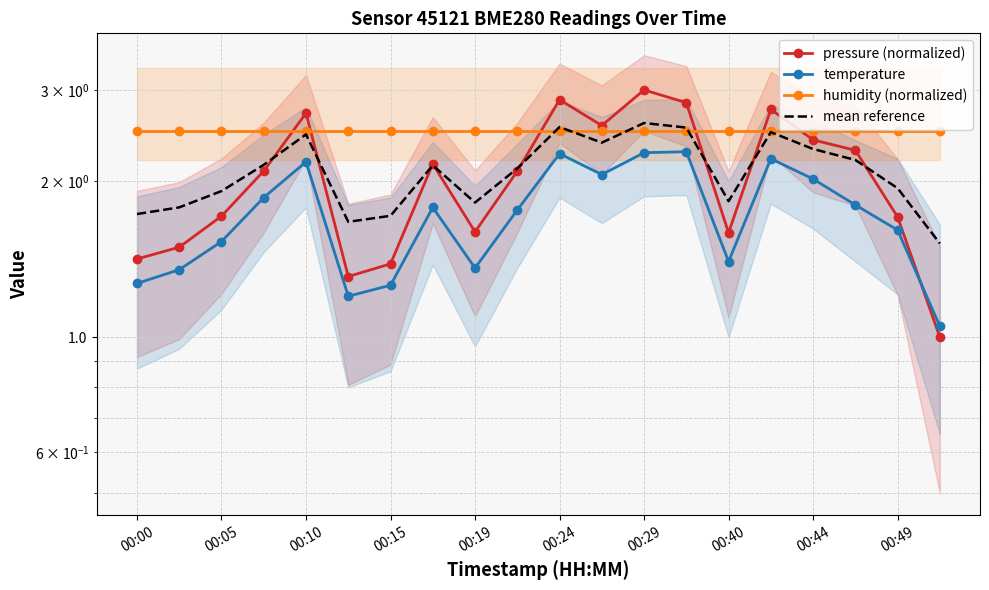

How many data points does each series have?

20